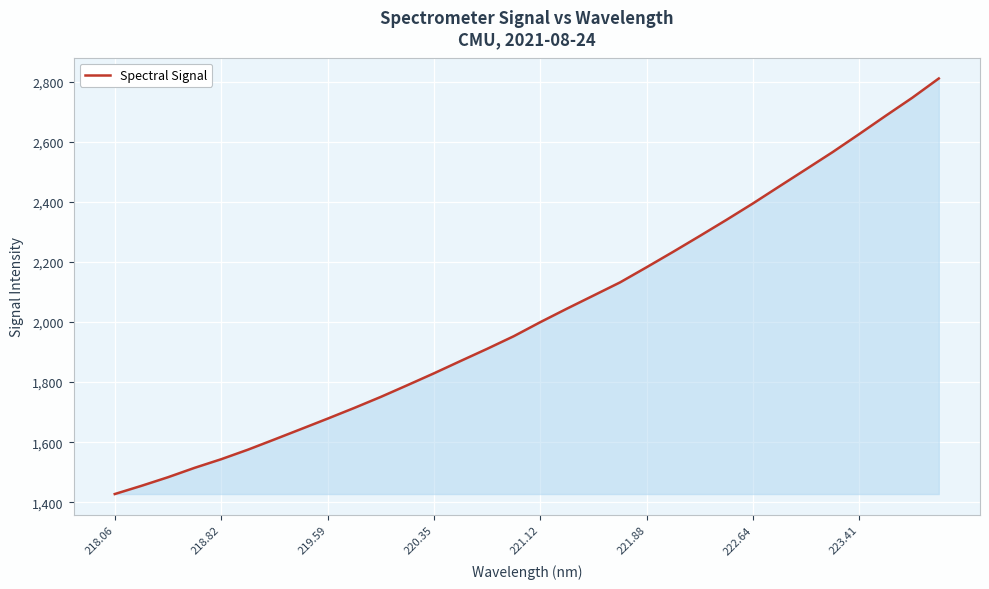

What is the minimum value shown in the chart?

1427.1